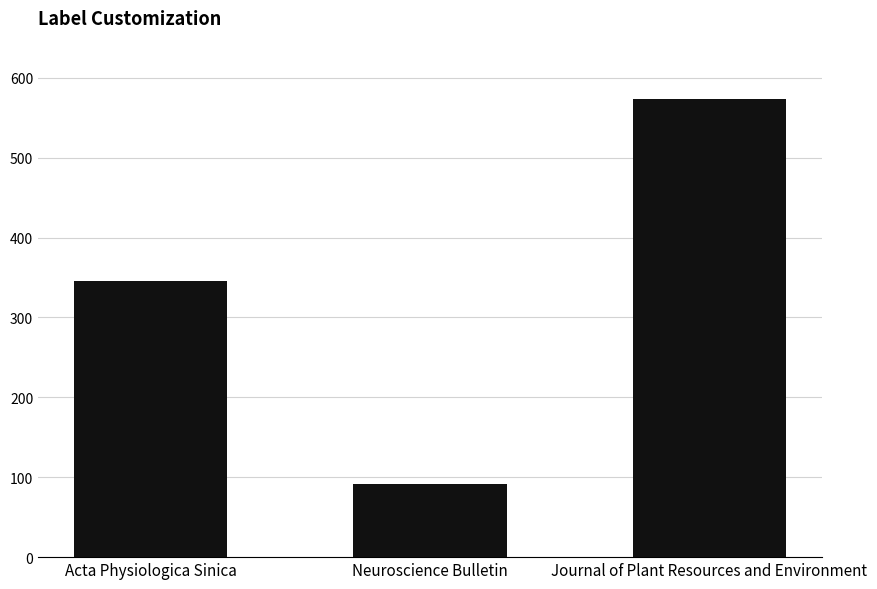

The value at Journal of Plant Resources and Environment is 342. True or false?

False